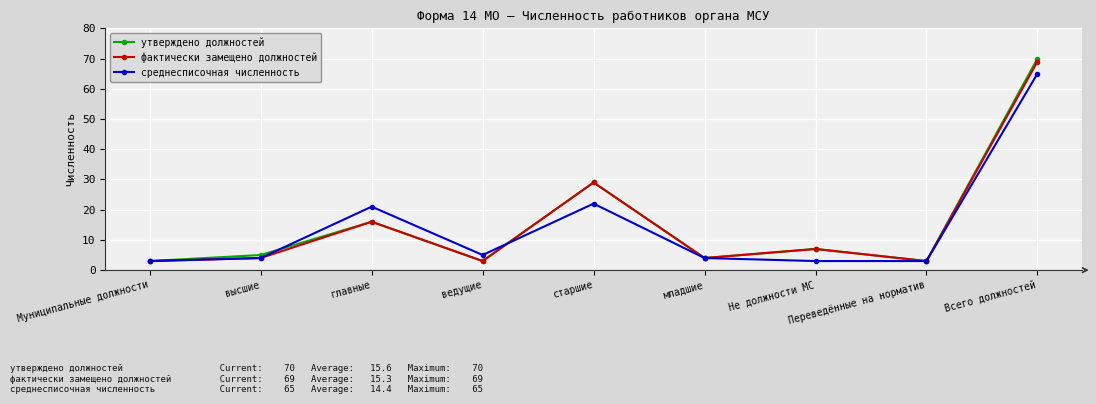

What is the approximate value of утверждено должностей at Не должности МС, to the nearest 10?

10